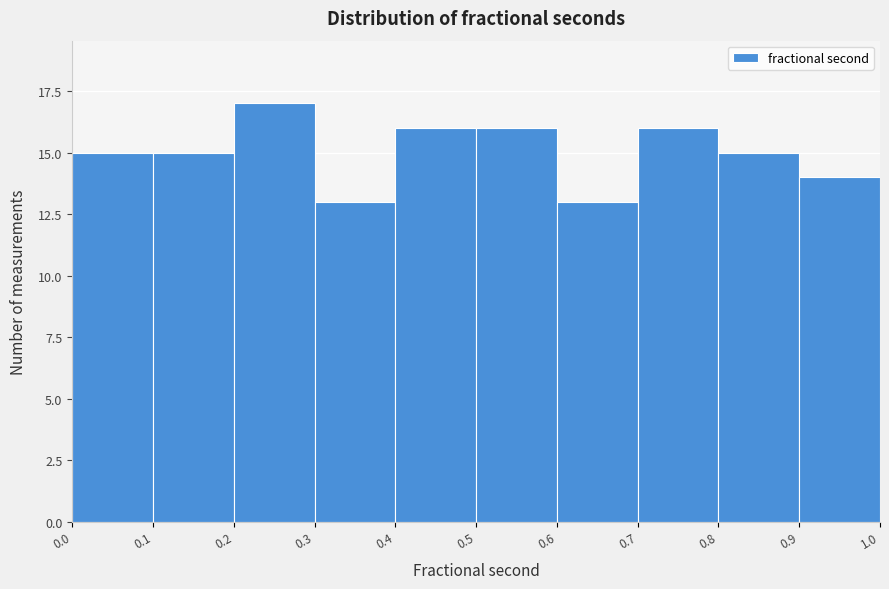

Over which range of the x-axis is the bar tallest?

0.2 to 0.3